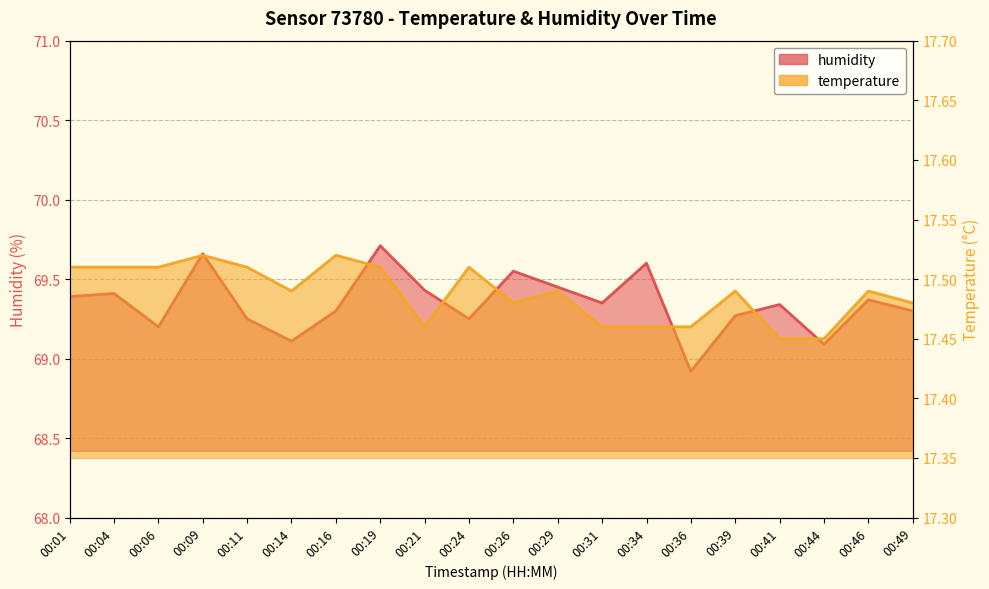

What is the sum of the temperature values at 00:34 and 00:39?

35.0